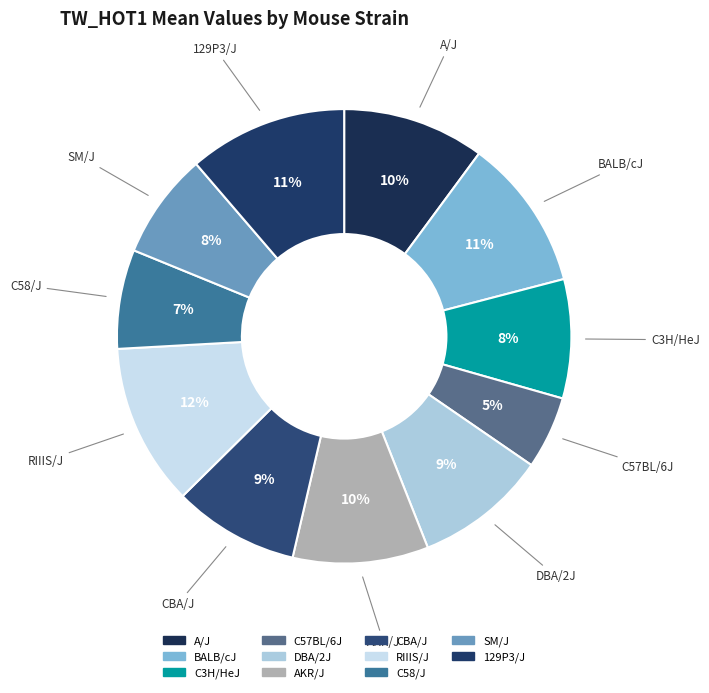

Does C58/J account for over 50% of the chart?

No